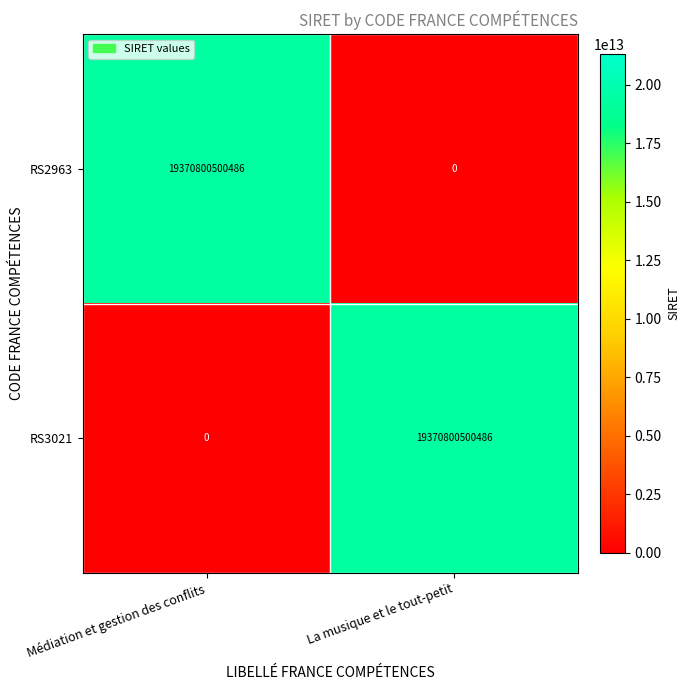

The RS2963 series shows 12191999102548 at Médiation et gestion des conflits. True or false?

False